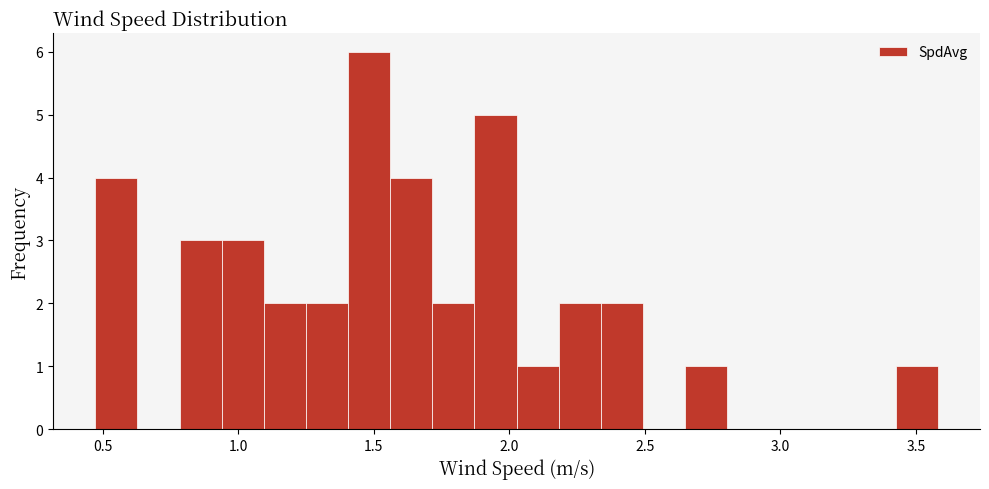

Read against the x-axis, roughly where is the centre of the tallest bar?

1.50